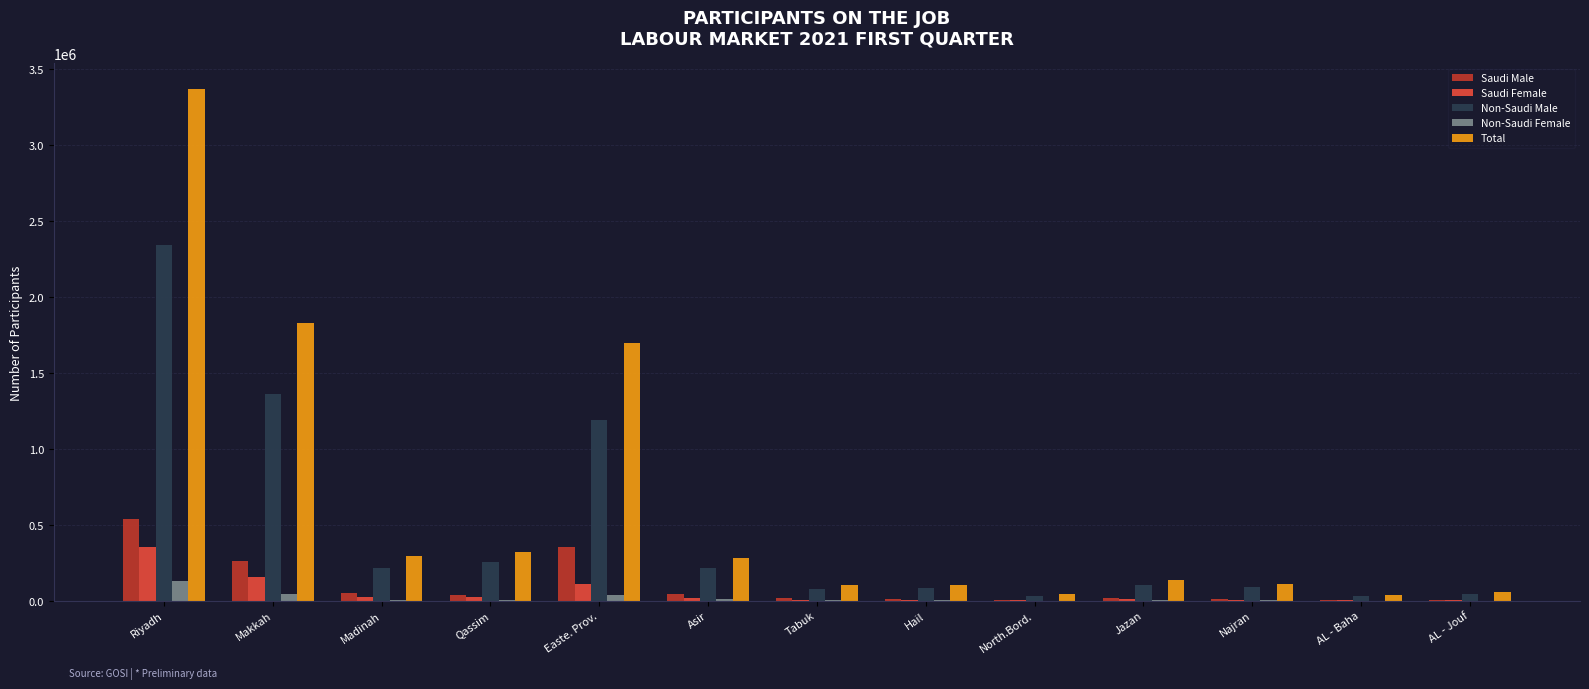

How many data points does each series have?

13